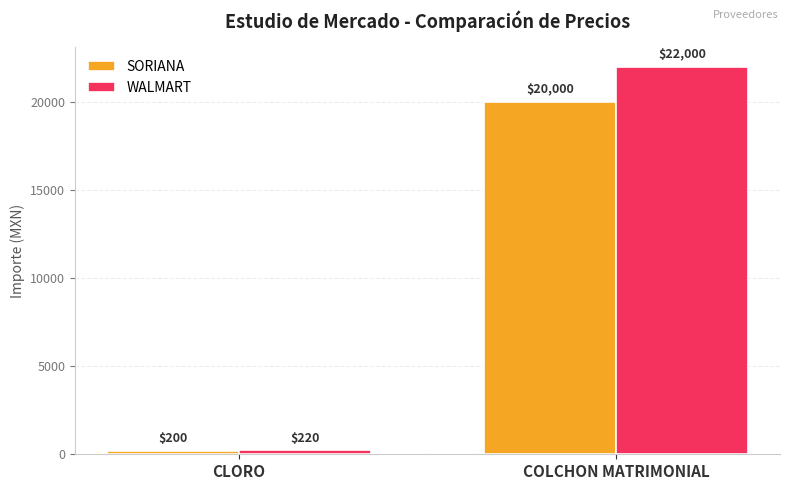

How many bars are there in each group?

2